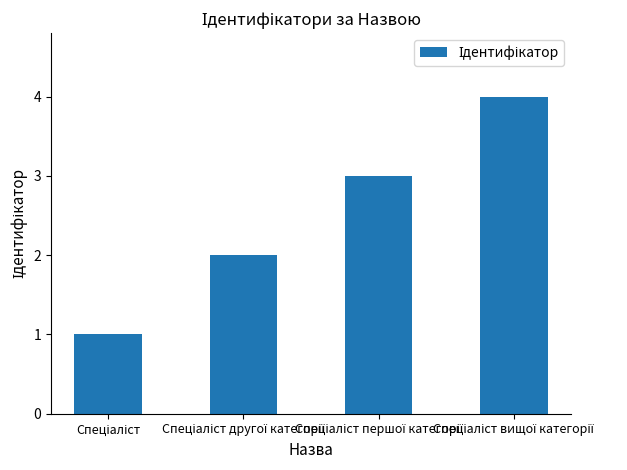

What is the greatest value displayed?

4